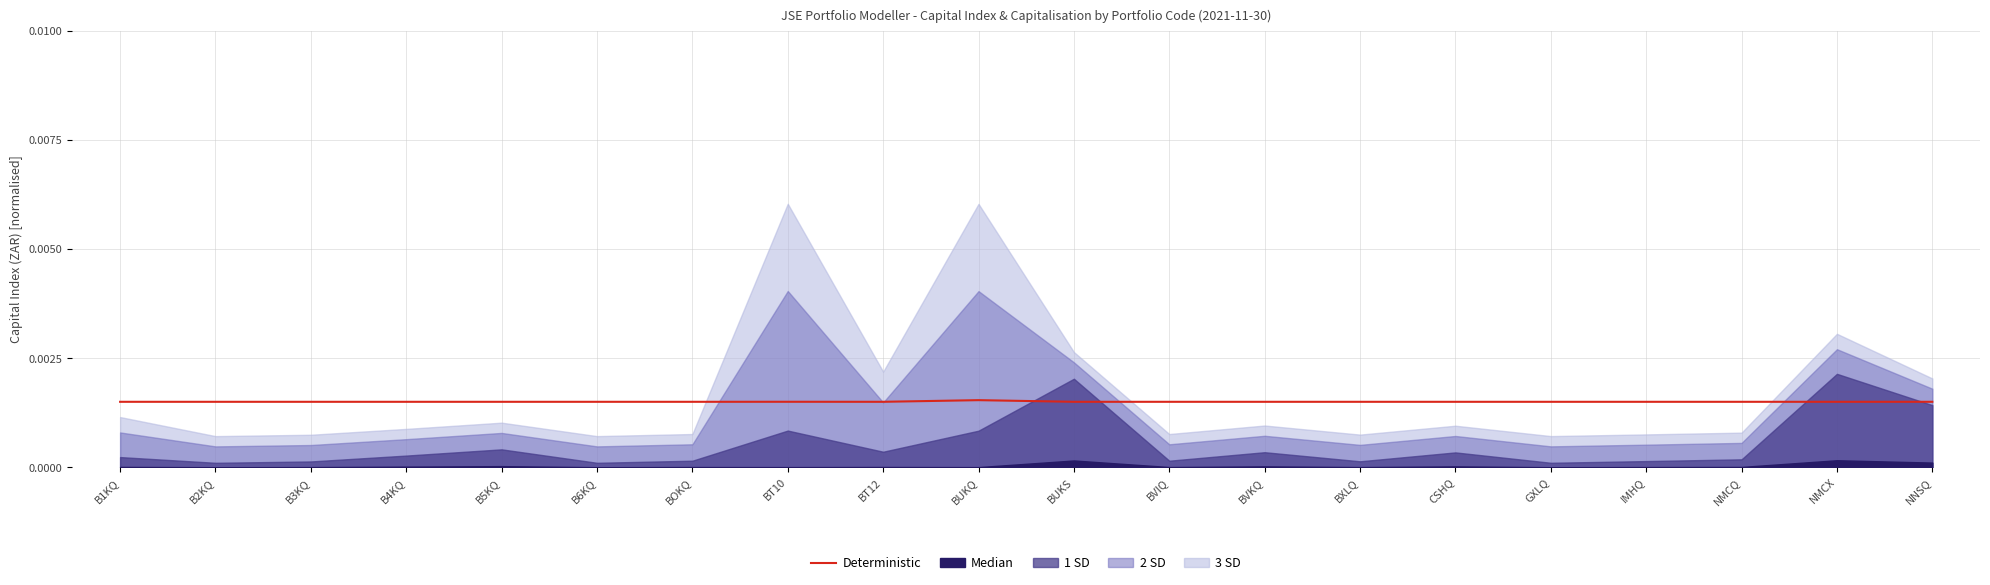

What is the label of the 8th point from the left?

BT10